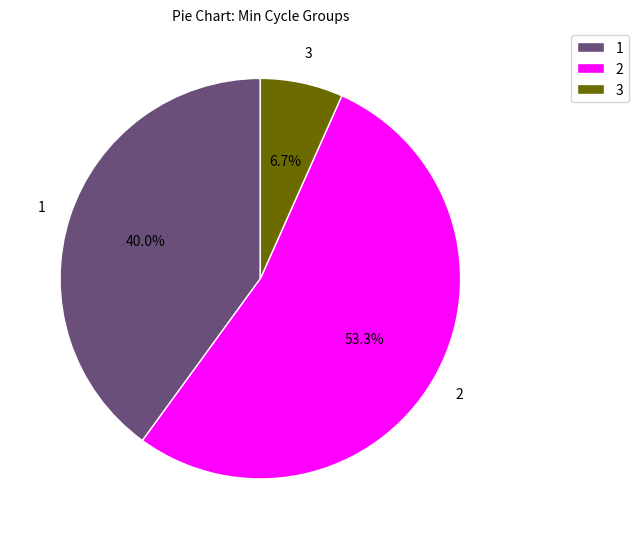

Which category accounts for the majority?

2